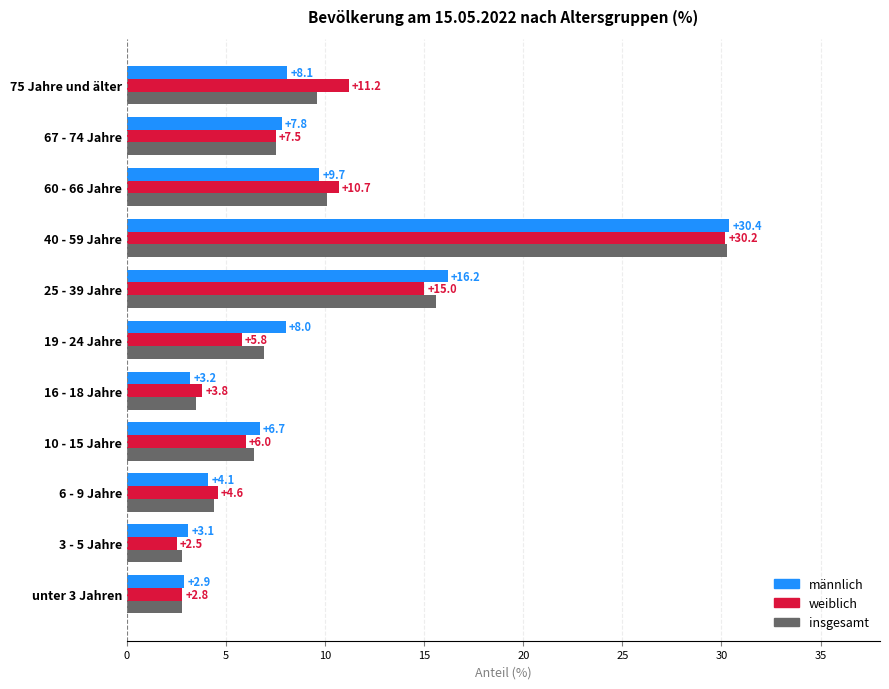

Which category has the highest value across all series?

40 - 59 Jahre